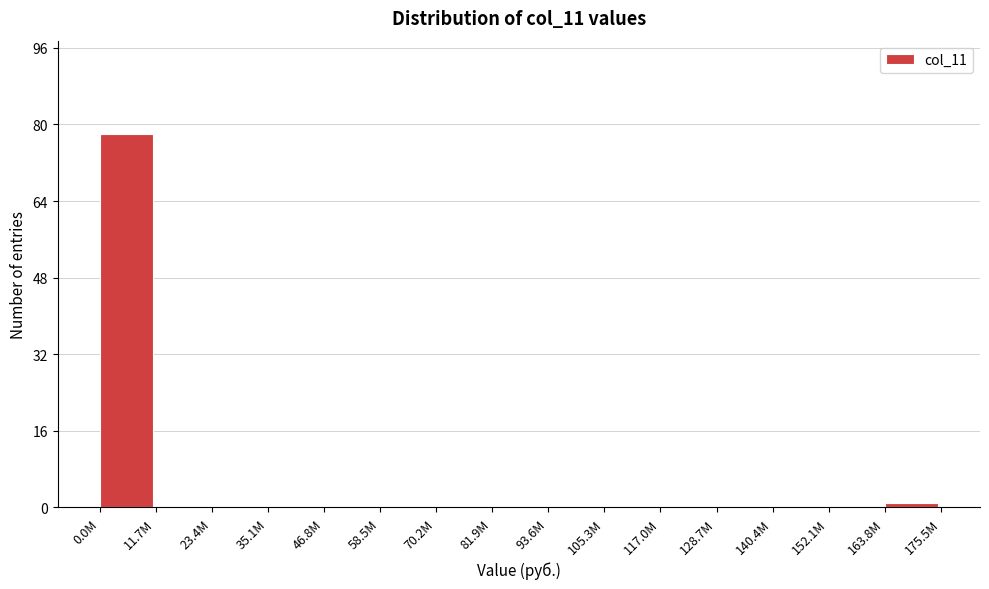

Reading right to left, extract all data points from this chart.

163.8M=1	152.1M=0	140.4M=0	128.7M=0	117.0M=0	105.3M=0	93.6M=0	81.9M=0	70.2M=0	58.5M=0	46.8M=0	35.1M=0	23.4M=0	11.7M=0	0.0M=78